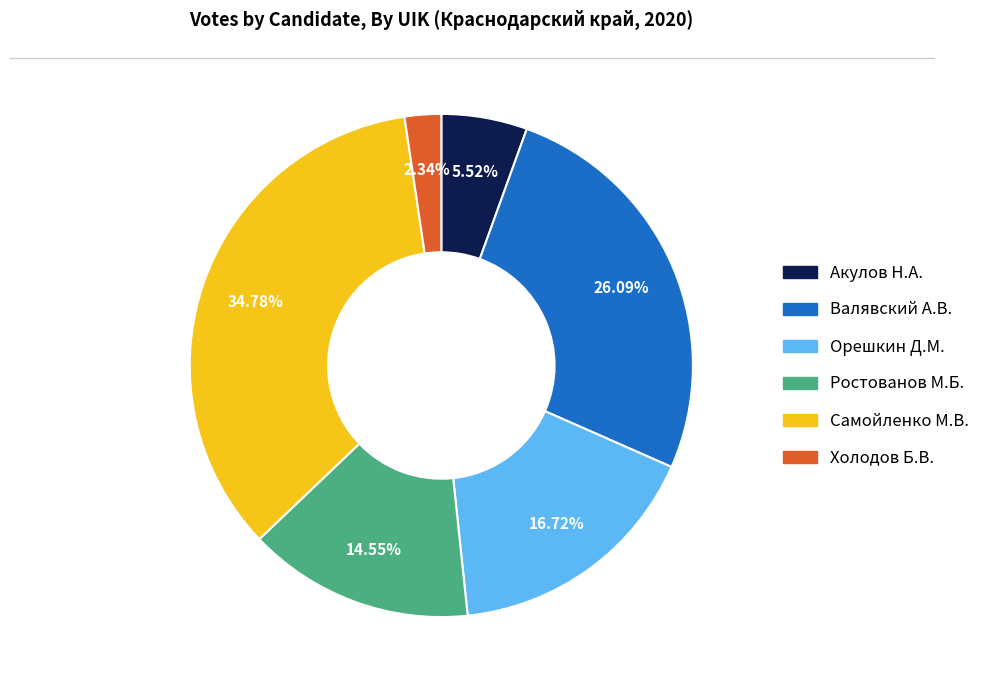

Which category has the biggest portion of the pie?

Самойленко М.В.